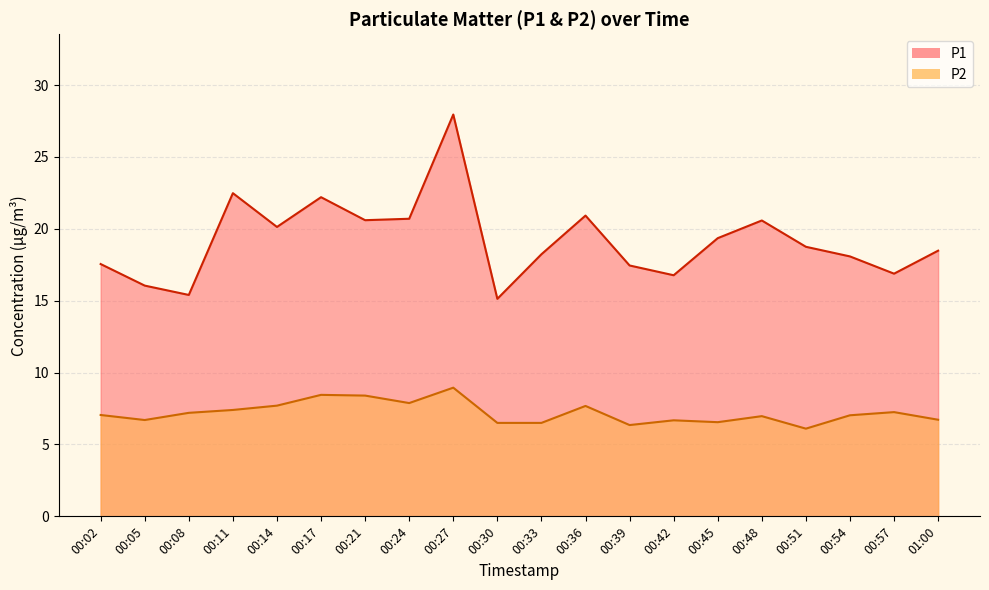

True or false: P1 and P2 cross at least once.

False